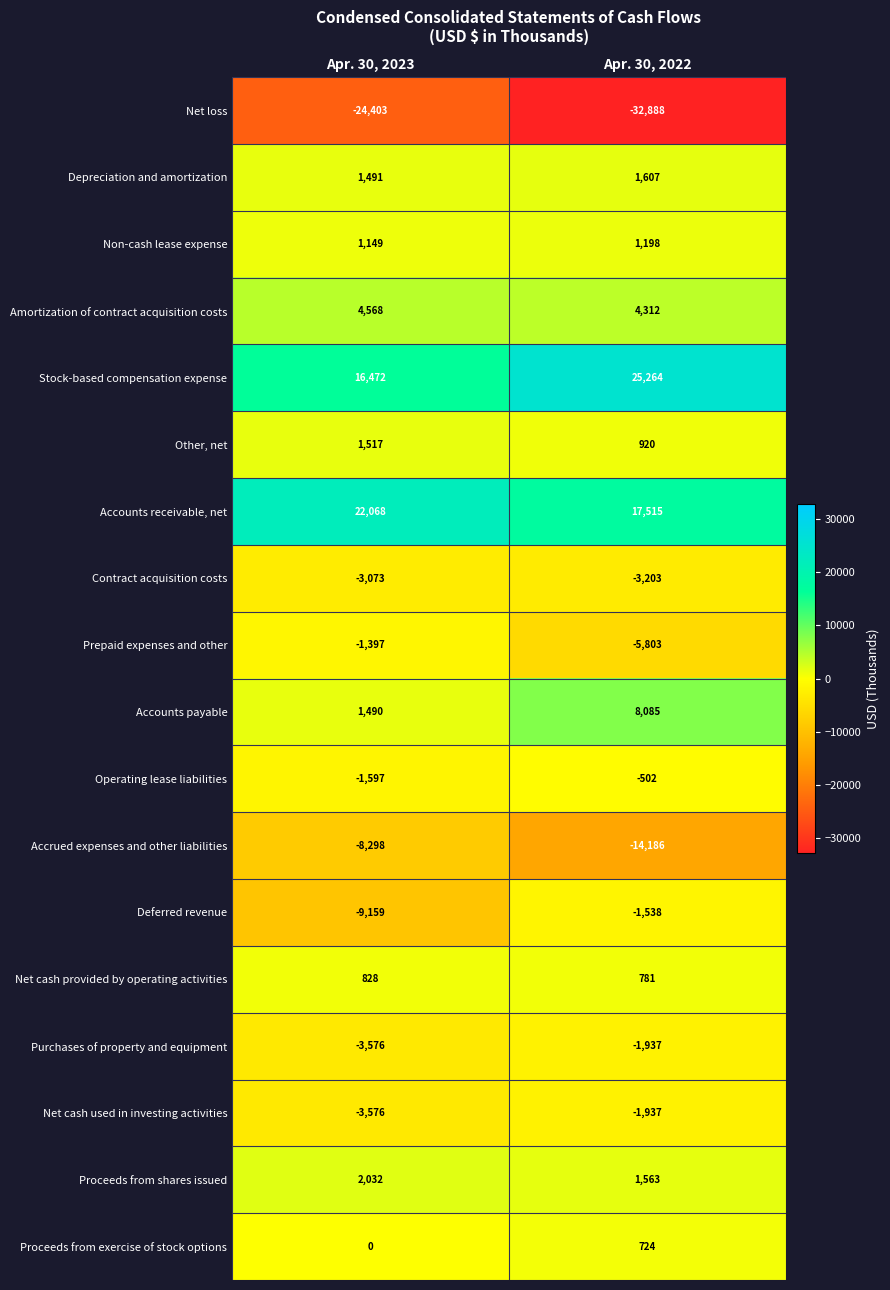

At which label is Net cash used in investing activities closest to -2756?

Apr. 30, 2022